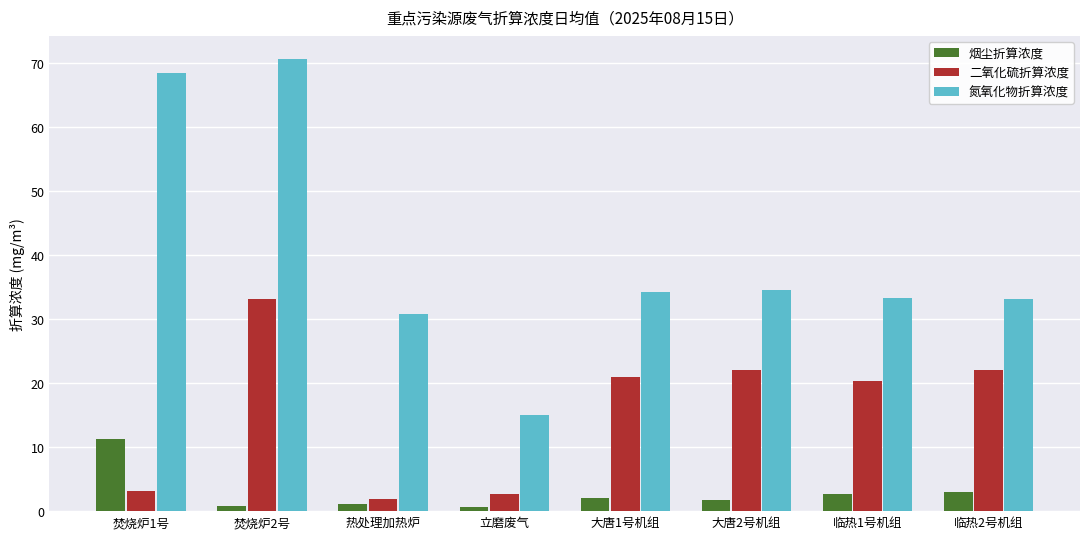

How many groups of bars are there?

8